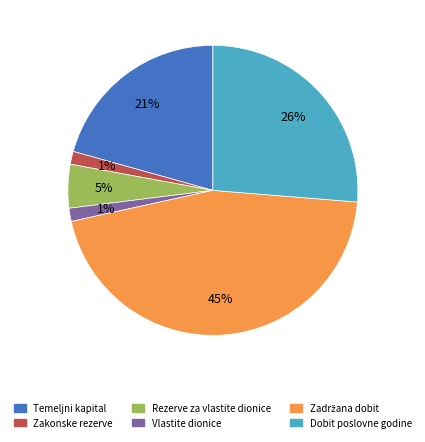

Is there any slice that represents more than half of the pie?

No